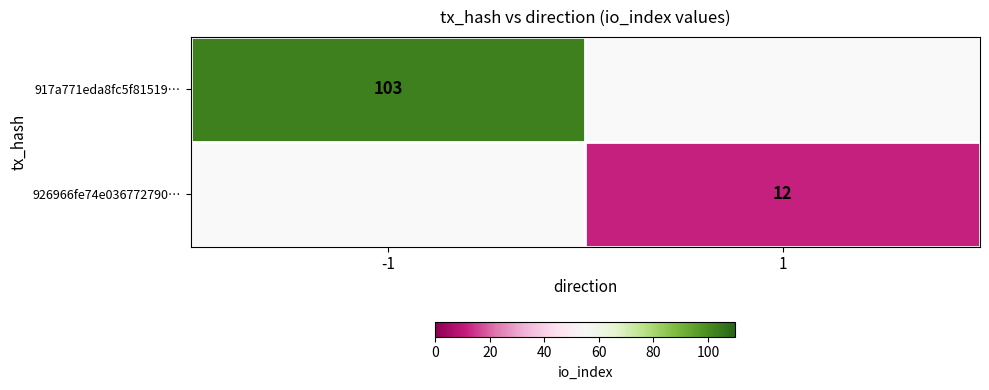

The value of 917a771eda8fc5f81519… at -1 is 38. True or false?

False